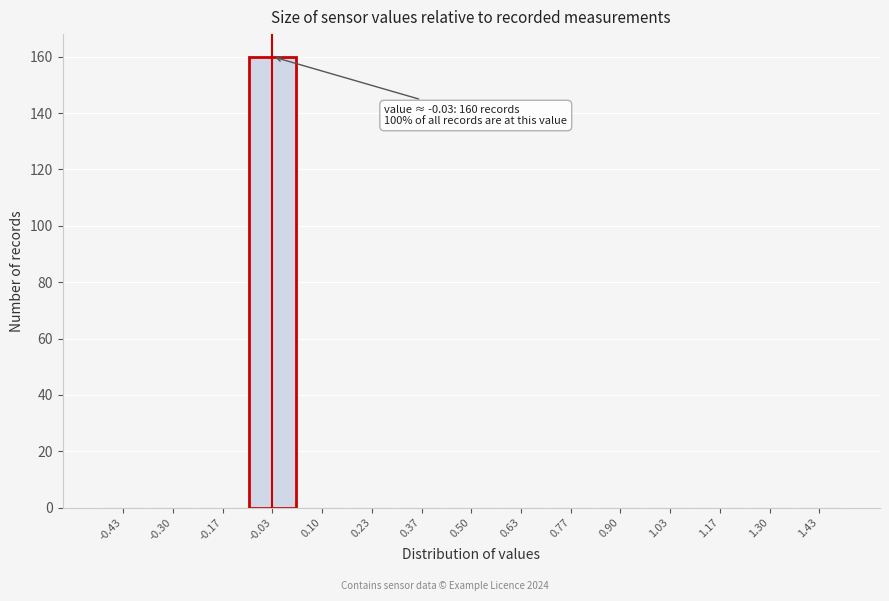

Which range on the x-axis has the tallest bar?

-0.10 to 0.04